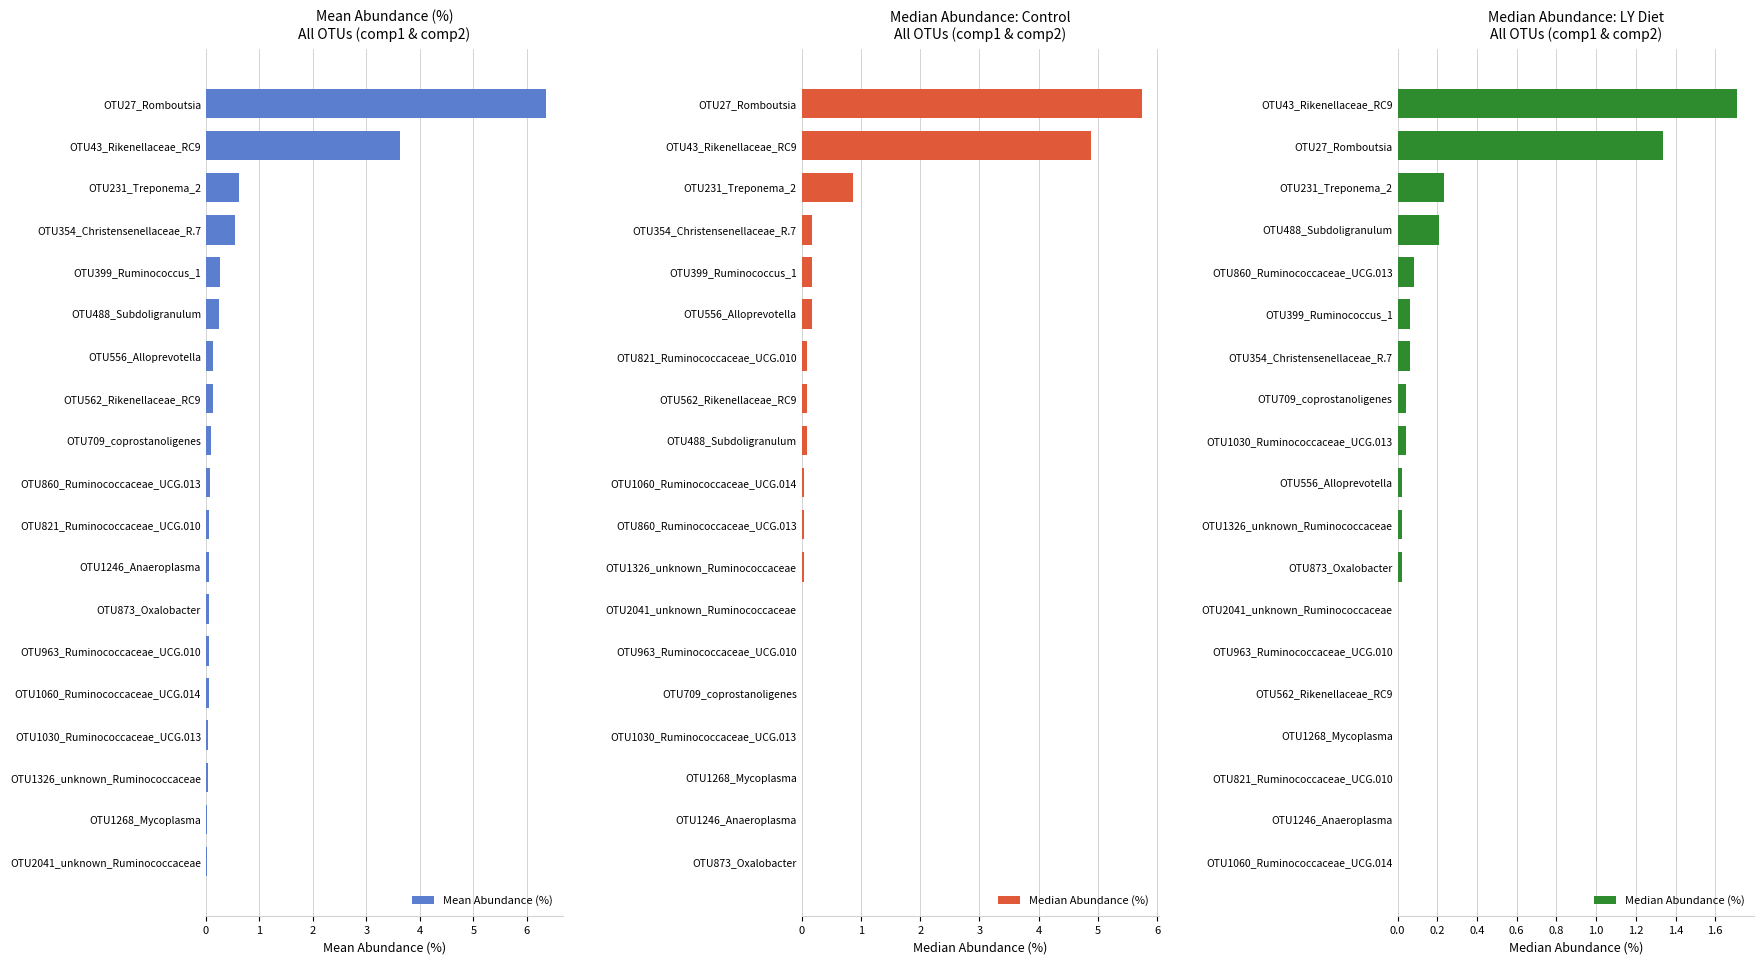

Between OTU231_Treponema_2 and OTU43_Rikenellaceae_RC9, which is larger?

OTU43_Rikenellaceae_RC9